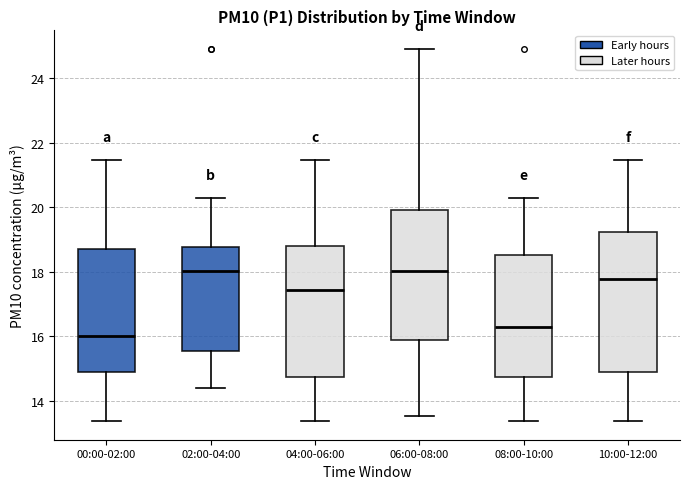

Where is the upper edge of the box for 10:00-12:00 on the y-axis? The values are not printed on the chart, so give them approximately, as read against the axis.

19.2